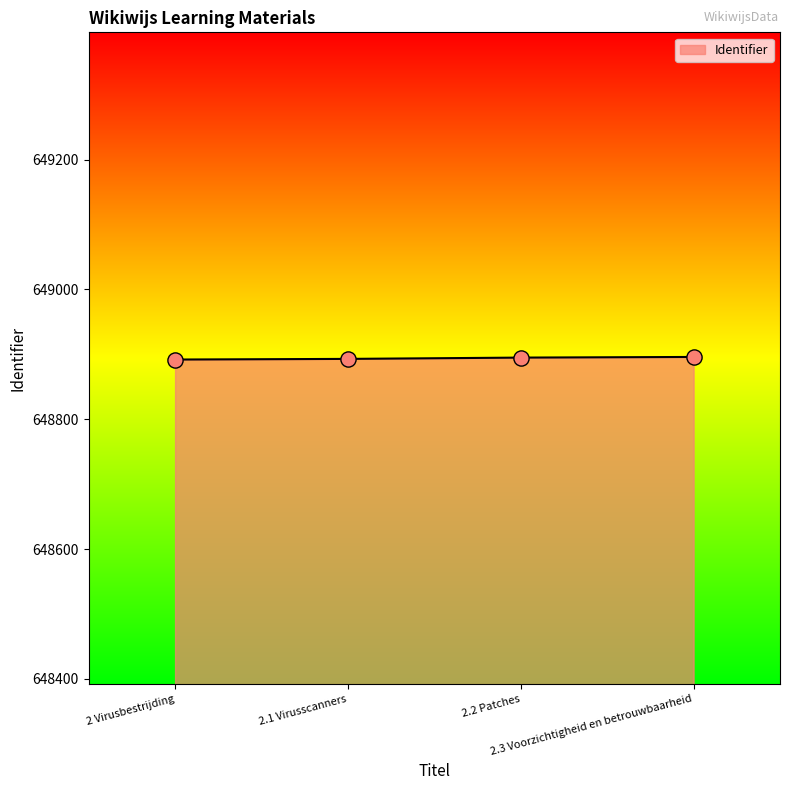

What is the change in value from 2 Virusbestrijding to 2.2 Patches?

+3